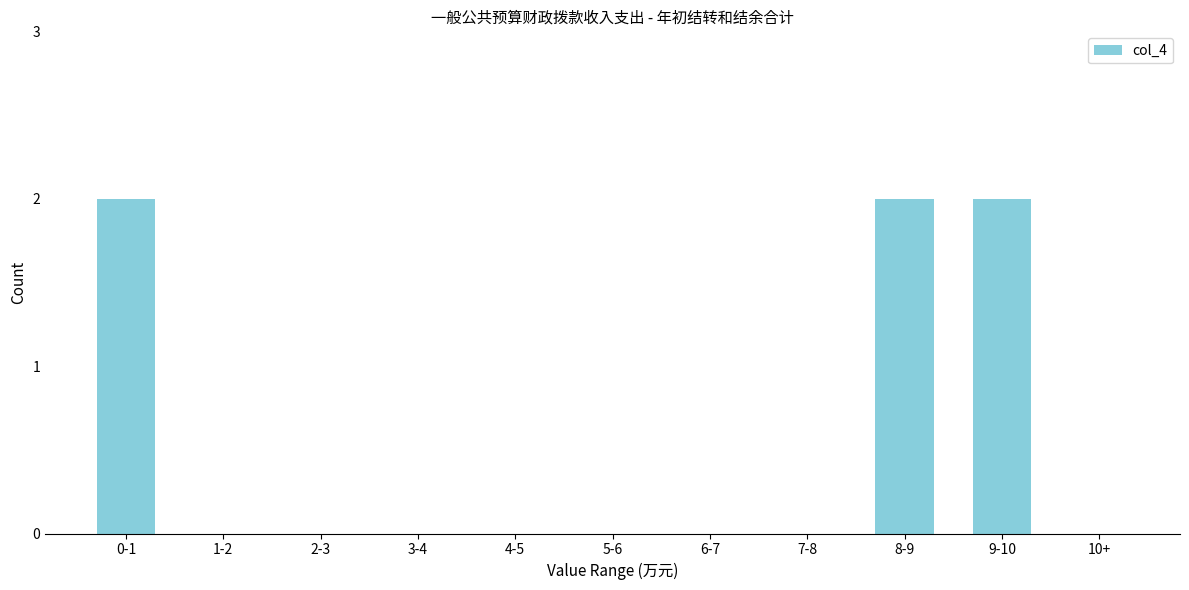

Reading left to right, extract all data points from this chart.

0-1=2	1-2=0	2-3=0	3-4=0	4-5=0	5-6=0	6-7=0	7-8=0	8-9=2	9-10=2	10+=0